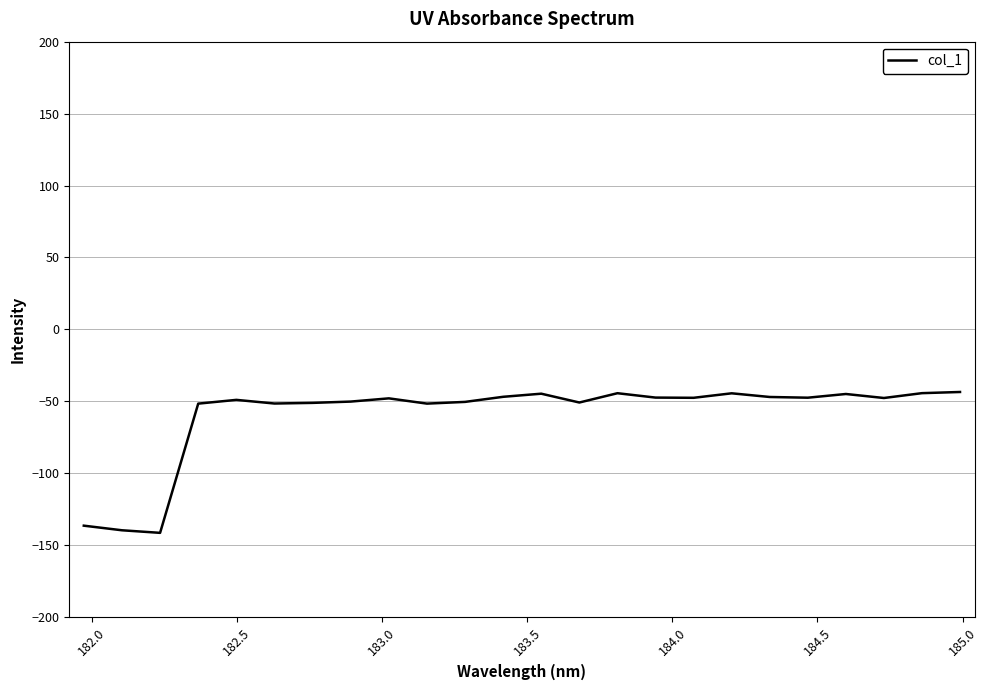

What is the smallest value displayed?

-141.4